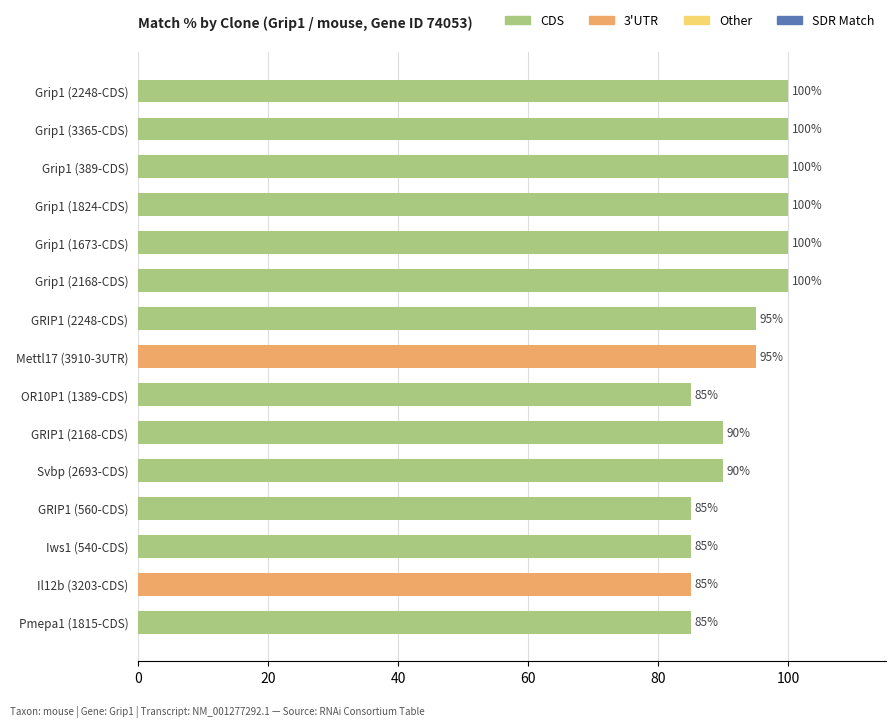

What is the minimum value shown in the chart?

85